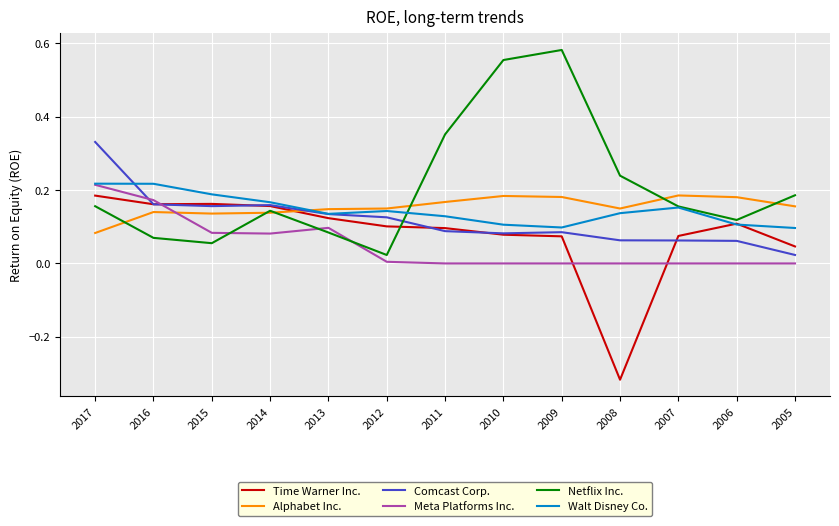

At which label does Netflix Inc. reach its peak?

2009